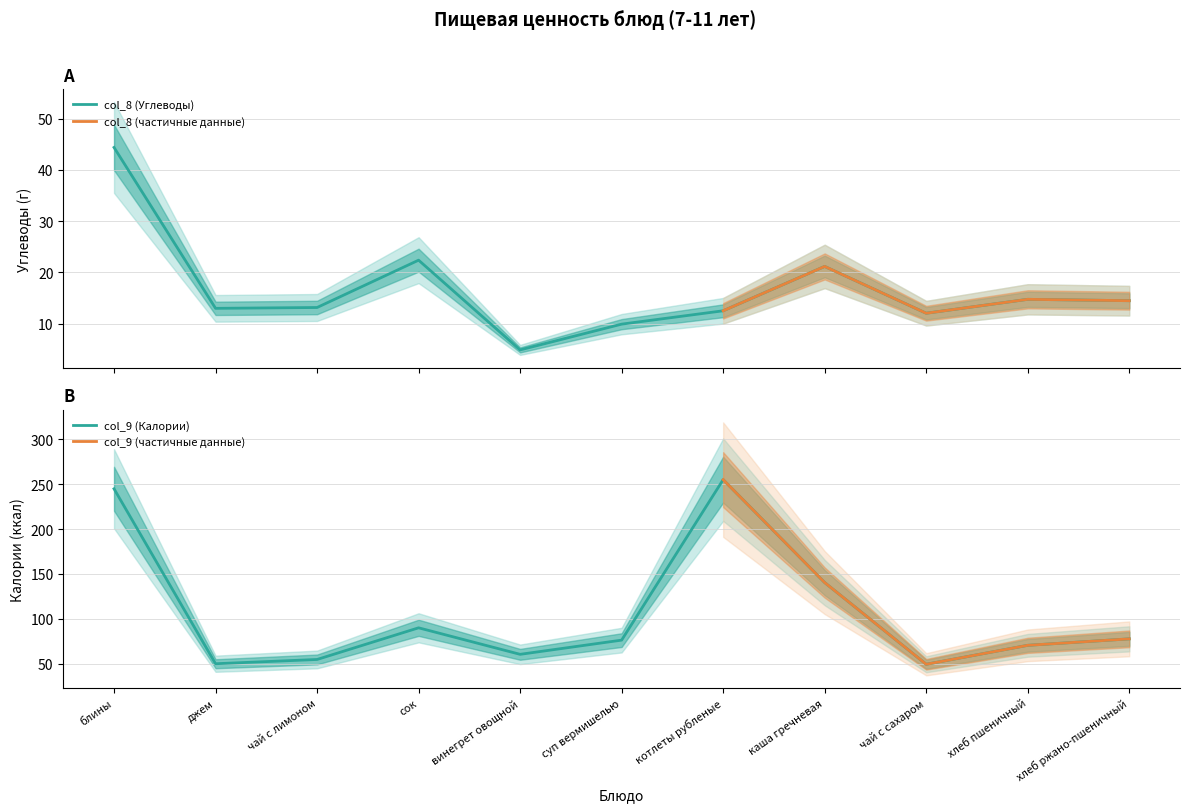

Does the chart have visible grid lines?

Yes